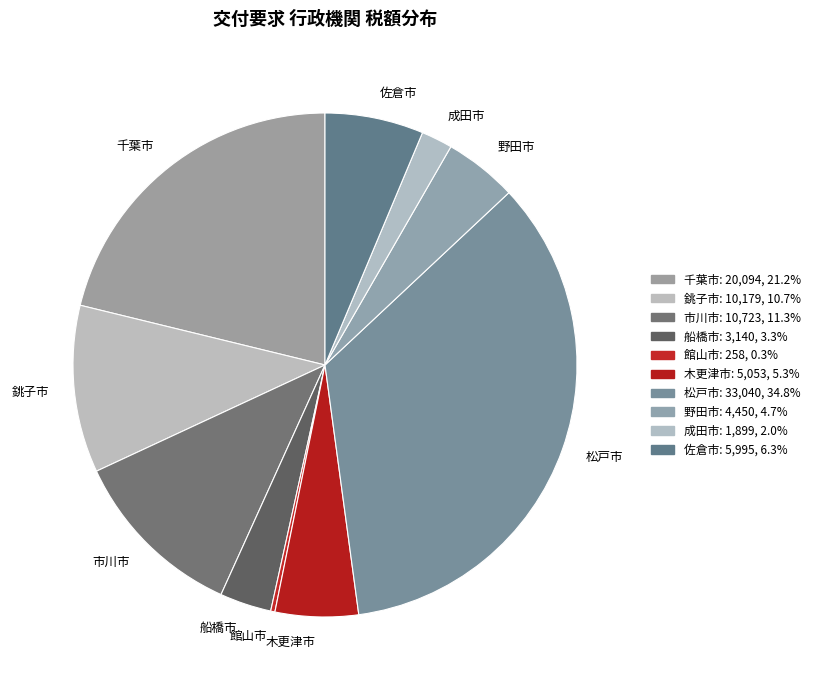

Is the sum of 松戸市 and 成田市 greater than half?

No